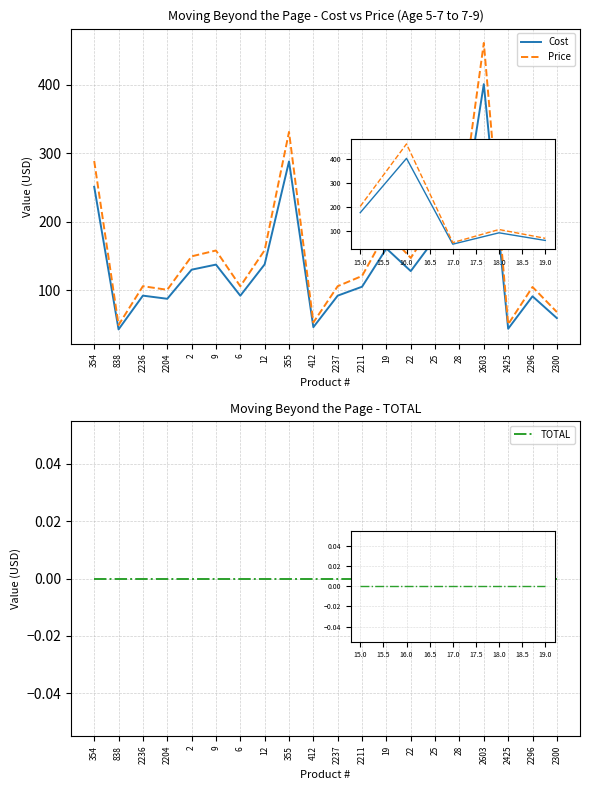

The value of Cost at 25 is 175.7. True or false?

True